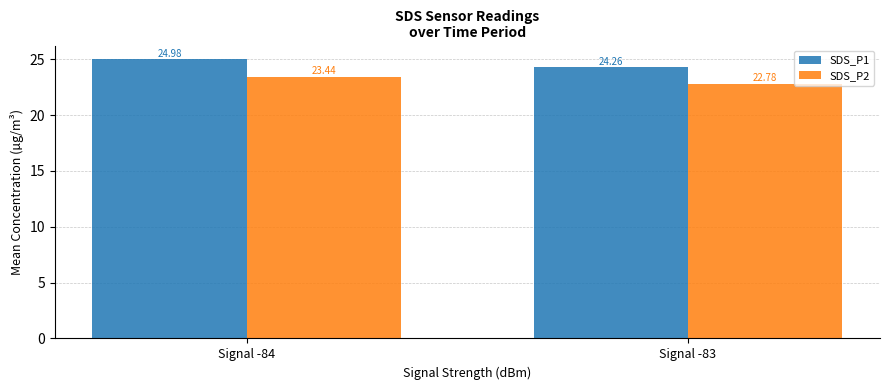

True or false: SDS_P1 has a value of 24.3 at Signal -83.

True